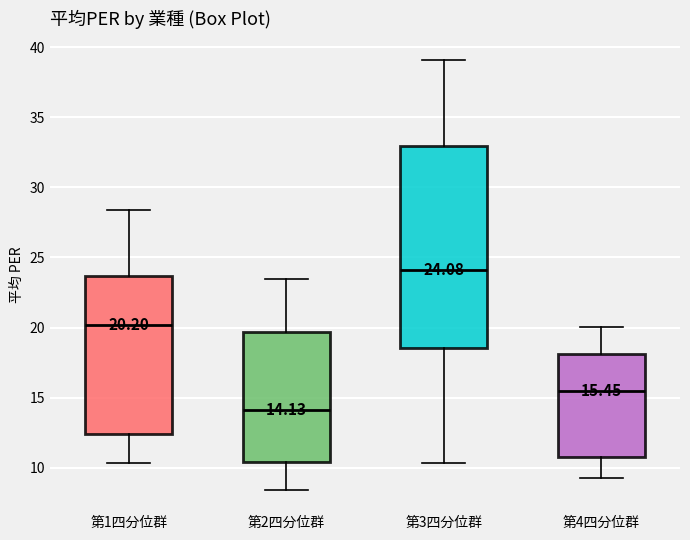

Which box's median line is the highest?

第3四分位群